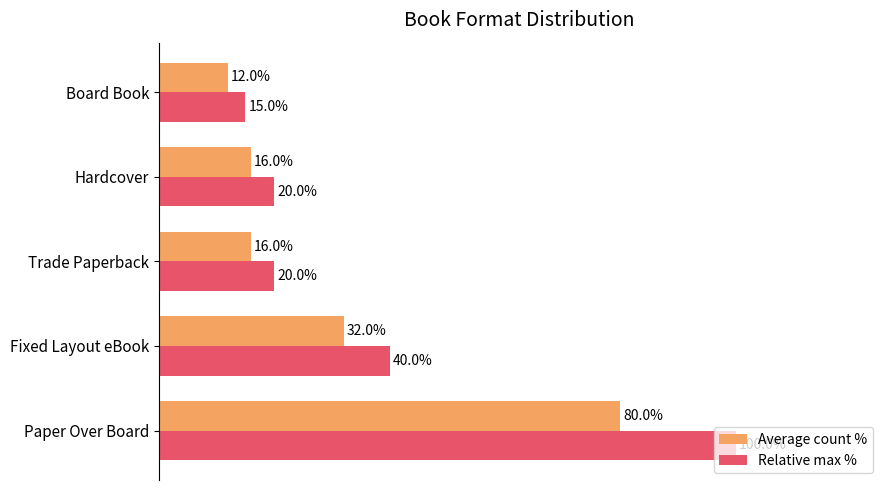

Which series has the largest range (max minus min)?

Relative max %